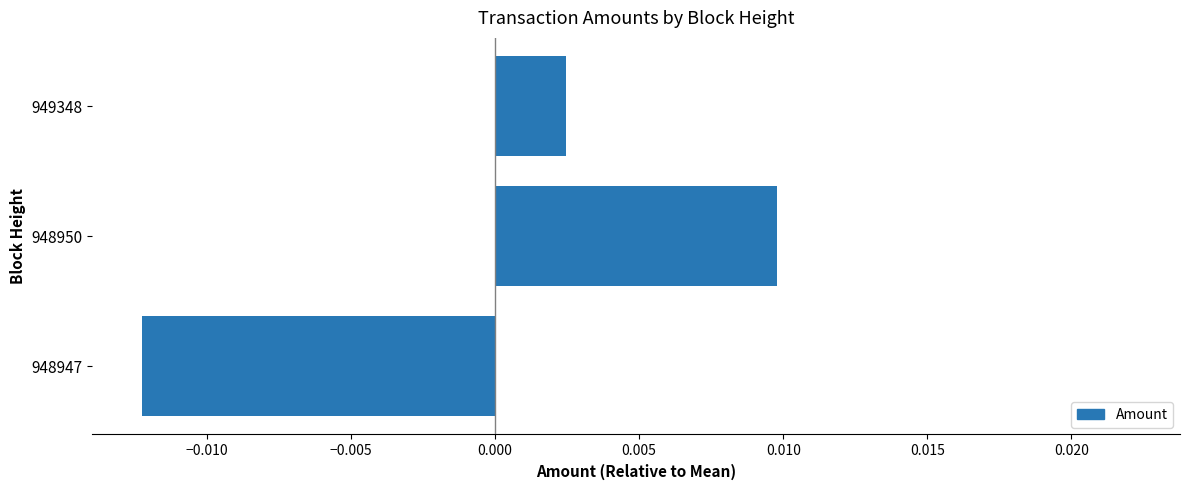

Count the number of values greater than 0.

2